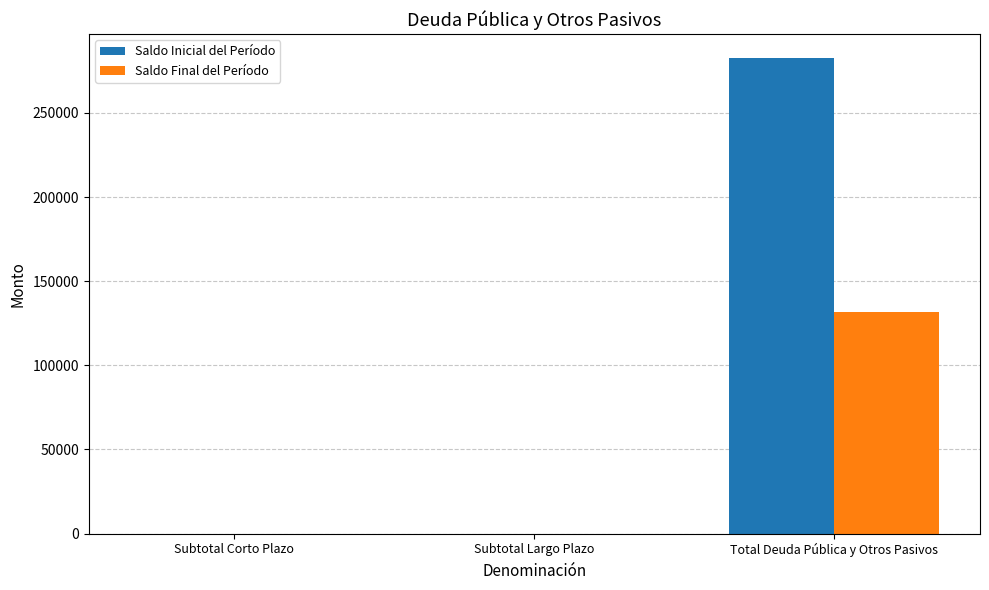

What is the sum of all Saldo Final del Período values?

131399.7